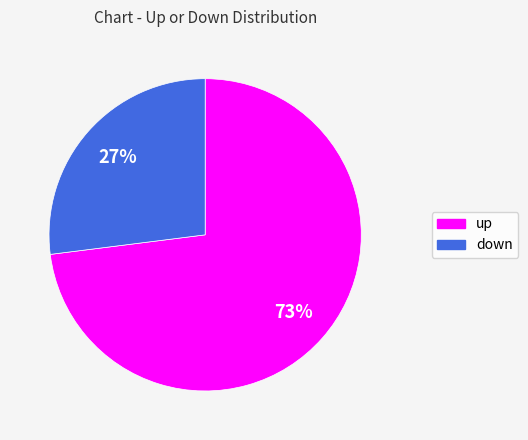

To the nearest percent, what is the difference between the largest and smallest slice percentages?

46%